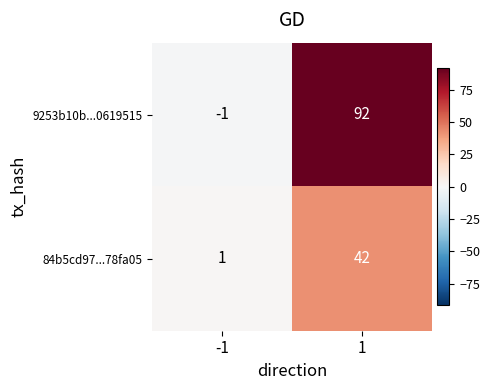

At -1, list the series in order from smallest to largest.

9253b10b...0619515, 84b5cd97...78fa05